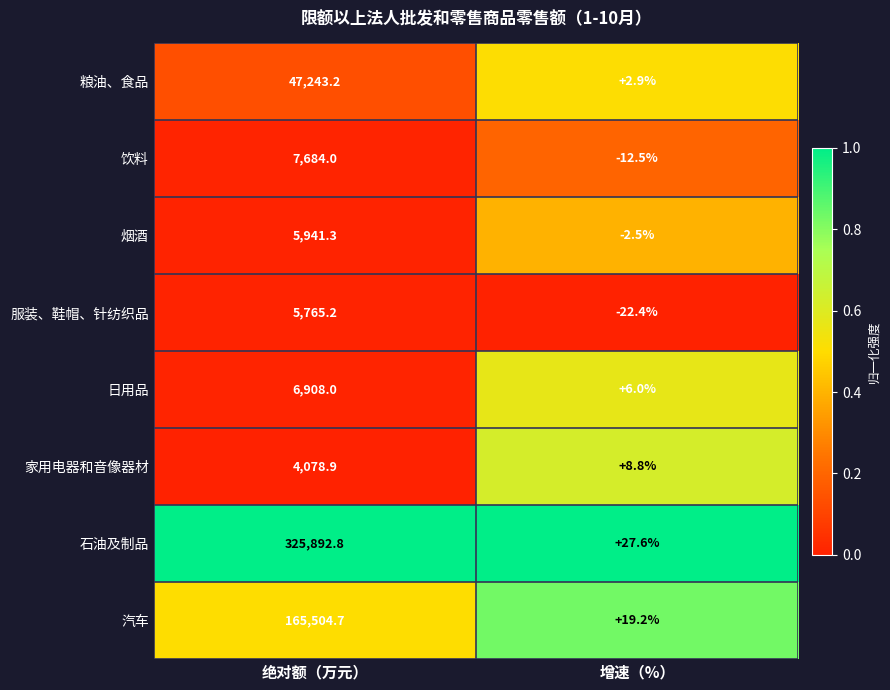

How many data points does each series have?

2